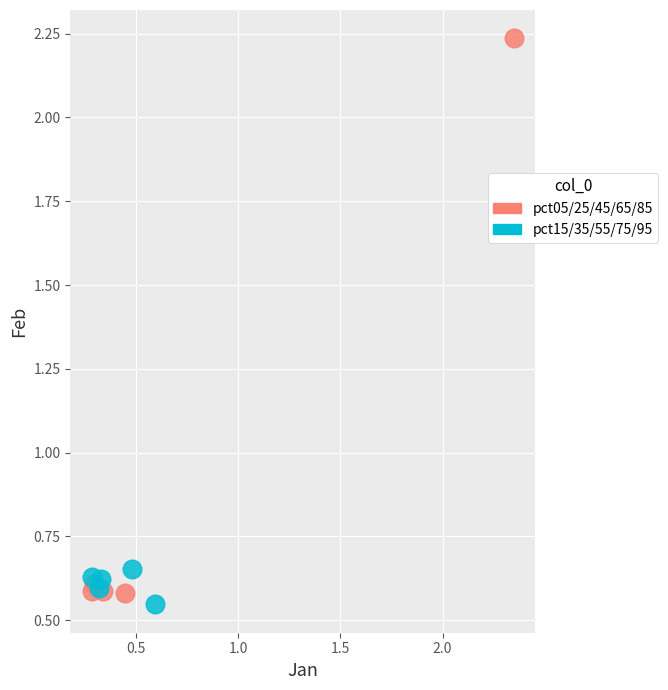

Which series contains the highest Y value?

pct05/25/45/65/85